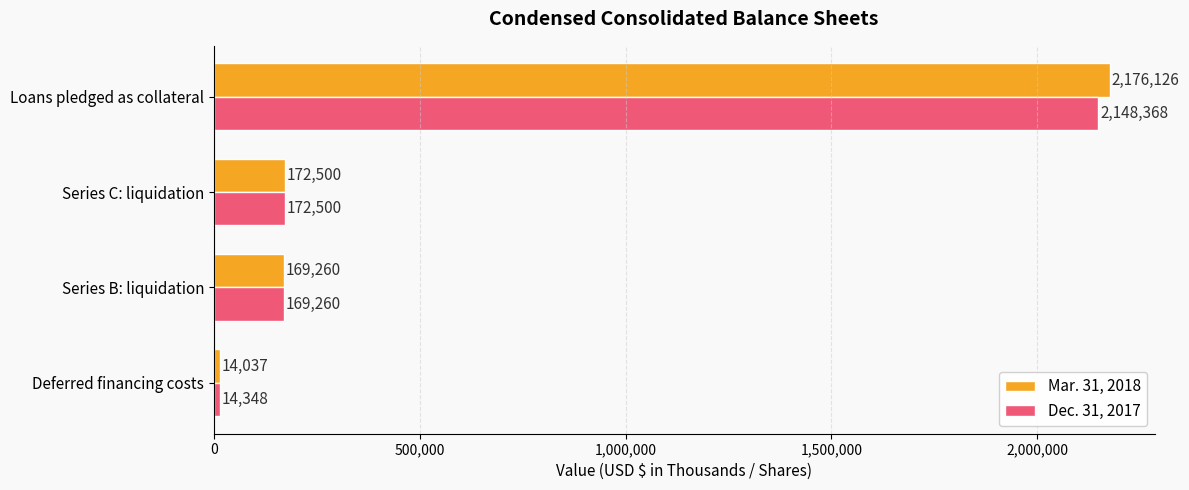

List the labels in order of Mar. 31, 2018 value, largest first.

Loans pledged as collateral, Series C: liquidation, Series B: liquidation, Deferred financing costs